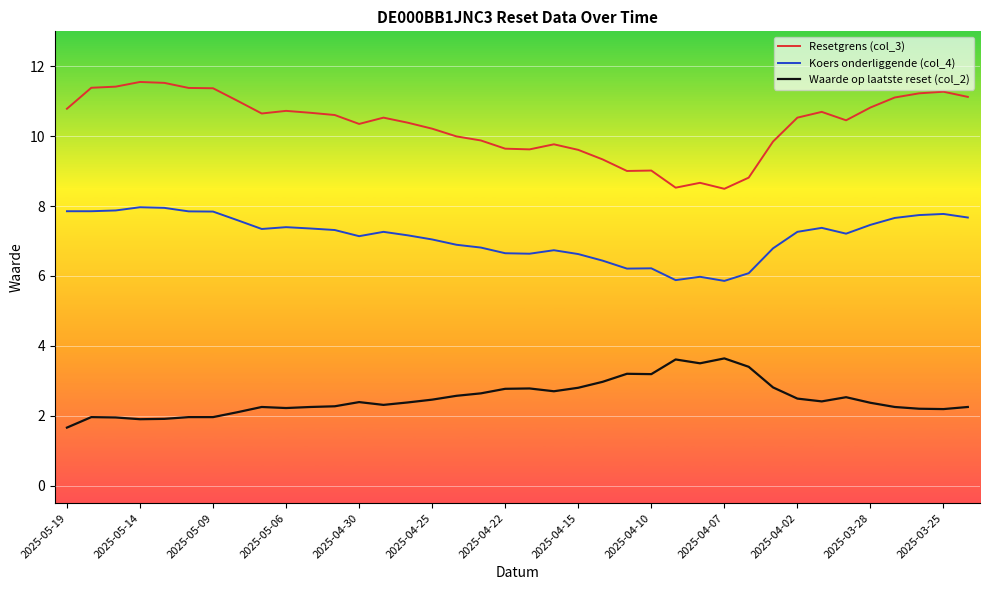

What is the difference between the maximum and minimum values in the Koers onderliggende (col_4) series?

2.1